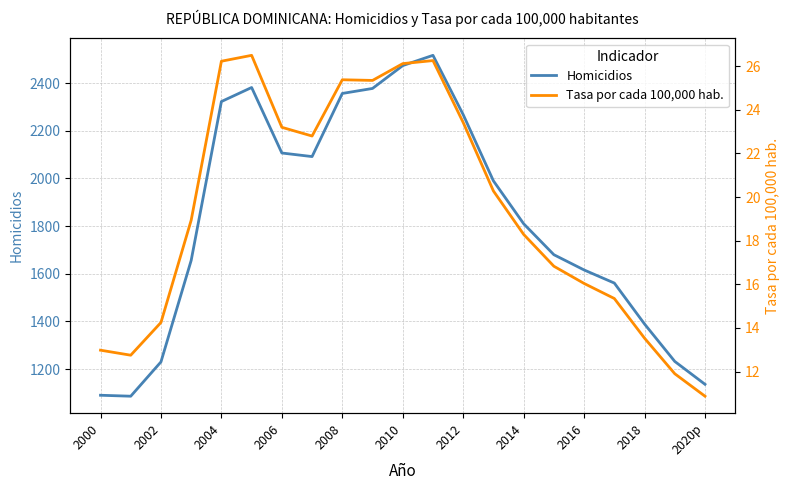

How many interior local peaks does the Tasa por cada 100,000 hab. series have?

3